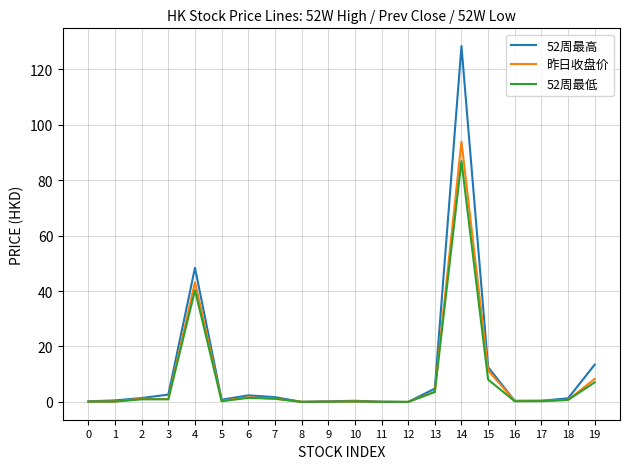

Is it true that 52周最高 equals 0.4 at 10?

True